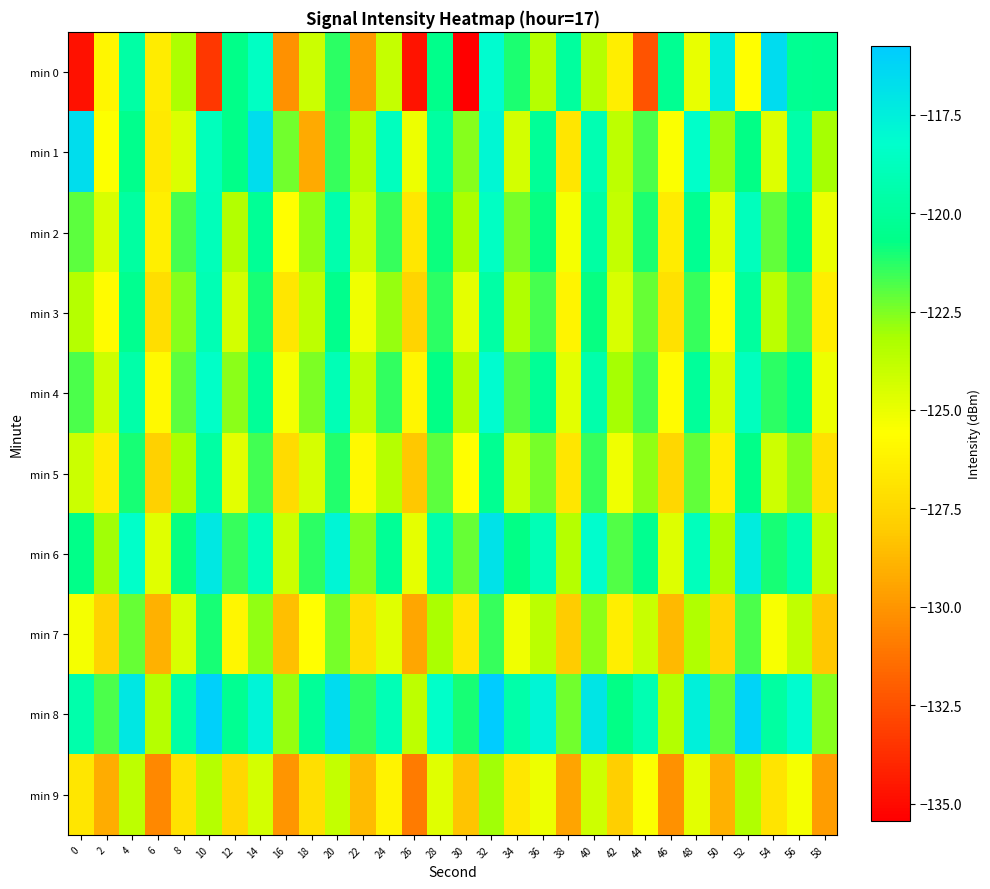

Reading left to right, transcribe all the data shown in this chart.

min 0: 0=-134.8	2=-126.0	4=-119.6	6=-126.5	8=-123.2	10=-133.4	12=-120.6	14=-118.6	16=-130.1	18=-124.1	20=-121.4	22=-129.9	24=-124.0	26=-134.7	28=-120.6	30=-135.4	32=-118.1	34=-121.1	36=-123.5	38=-119.9	40=-123.5	42=-126.4	44=-132.4	46=-120.4	48=-124.9	50=-117.3	52=-125.7	54=-116.6	56=-120.3	58=-120.4
min 1: 0=-116.6	2=-125.6	4=-120.5	6=-126.6	8=-124.6	10=-118.8	12=-120.7	14=-116.6	16=-122.4	18=-129.2	20=-121.5	22=-123.4	24=-118.7	26=-125.1	28=-119.8	30=-122.6	32=-117.9	34=-124.3	36=-120.1	38=-126.8	40=-119.2	42=-123.7	44=-121.8	46=-125.5	48=-118.3	50=-122.9	52=-120.7	54=-124.6	56=-119.5	58=-123.1
min 2: 0=-122.0	2=-124.5	4=-119.8	6=-126.3	8=-121.7	10=-118.9	12=-123.4	14=-120.2	16=-125.6	18=-122.8	20=-119.3	22=-124.1	24=-121.5	26=-126.7	28=-120.9	30=-123.2	32=-118.6	34=-122.4	36=-120.8	38=-125.3	40=-119.7	42=-123.9	44=-121.1	46=-126.5	48=-120.3	50=-124.7	52=-118.8	54=-122.1	56=-120.6	58=-125.0
min 3: 0=-123.5	2=-125.8	4=-120.4	6=-127.2	8=-122.6	10=-119.1	12=-124.3	14=-121.0	16=-126.8	18=-123.7	20=-120.5	22=-125.2	24=-122.9	26=-127.6	28=-121.3	30=-124.9	32=-119.6	34=-123.3	36=-121.7	38=-126.1	40=-120.8	42=-124.5	44=-122.2	46=-127.0	48=-121.5	50=-125.7	52=-119.9	54=-123.6	56=-121.9	58=-126.4
min 4: 0=-121.8	2=-124.2	4=-119.5	6=-125.9	8=-122.0	10=-118.4	12=-122.7	14=-120.1	16=-125.3	18=-122.5	20=-119.0	22=-123.8	24=-121.4	26=-126.0	28=-120.7	30=-123.4	32=-118.1	34=-121.9	36=-120.2	38=-124.8	40=-119.4	42=-123.1	44=-121.6	46=-125.8	48=-120.0	50=-124.4	52=-118.7	54=-121.3	56=-120.4	58=-125.1
min 5: 0=-124.1	2=-126.5	4=-121.0	6=-127.8	8=-123.2	10=-119.7	12=-124.8	14=-121.6	16=-127.3	18=-124.4	20=-121.2	22=-125.9	24=-123.5	26=-128.2	28=-122.0	30=-125.6	32=-120.3	34=-124.0	36=-122.4	38=-126.8	40=-121.5	42=-125.2	44=-122.8	46=-127.5	48=-122.1	50=-126.3	52=-120.6	54=-124.2	56=-122.6	58=-127.0
min 6: 0=-120.6	2=-123.0	4=-118.3	6=-124.7	8=-120.8	10=-117.2	12=-121.5	14=-118.9	16=-124.1	18=-121.3	20=-117.8	22=-122.6	24=-120.2	26=-124.9	28=-119.5	30=-122.2	32=-116.9	34=-120.7	36=-119.0	38=-123.5	40=-118.2	42=-121.9	44=-120.4	46=-124.6	48=-118.8	50=-123.2	52=-117.4	54=-121.0	56=-119.3	58=-123.8
min 7: 0=-125.3	2=-127.7	4=-122.2	6=-129.0	8=-124.5	10=-121.0	12=-126.0	14=-122.8	16=-128.5	18=-125.6	20=-122.4	22=-127.1	24=-124.7	26=-129.4	28=-123.2	30=-126.8	32=-121.5	34=-125.2	36=-123.6	38=-128.0	40=-122.7	42=-126.4	44=-124.0	46=-128.7	48=-123.3	50=-127.5	52=-121.8	54=-125.4	56=-123.8	58=-128.2
min 8: 0=-119.4	2=-121.8	4=-117.1	6=-123.5	8=-119.6	10=-116.0	12=-120.3	14=-117.7	16=-122.9	18=-120.1	20=-116.6	22=-121.4	24=-119.0	26=-123.7	28=-118.3	30=-121.0	32=-115.7	34=-119.5	36=-117.8	38=-122.3	40=-117.0	42=-120.7	44=-119.2	46=-123.4	48=-117.6	50=-122.0	52=-116.2	54=-119.8	56=-118.1	58=-122.6
min 9: 0=-126.8	2=-129.2	4=-123.7	6=-130.5	8=-127.0	10=-123.5	12=-127.5	14=-124.3	16=-130.0	18=-127.1	20=-123.9	22=-128.6	24=-126.2	26=-130.9	28=-124.7	30=-128.3	32=-123.0	34=-126.7	36=-125.1	38=-129.5	40=-124.2	42=-127.9	44=-125.5	46=-130.2	48=-124.8	50=-129.0	52=-123.3	54=-126.9	56=-125.3	58=-129.7